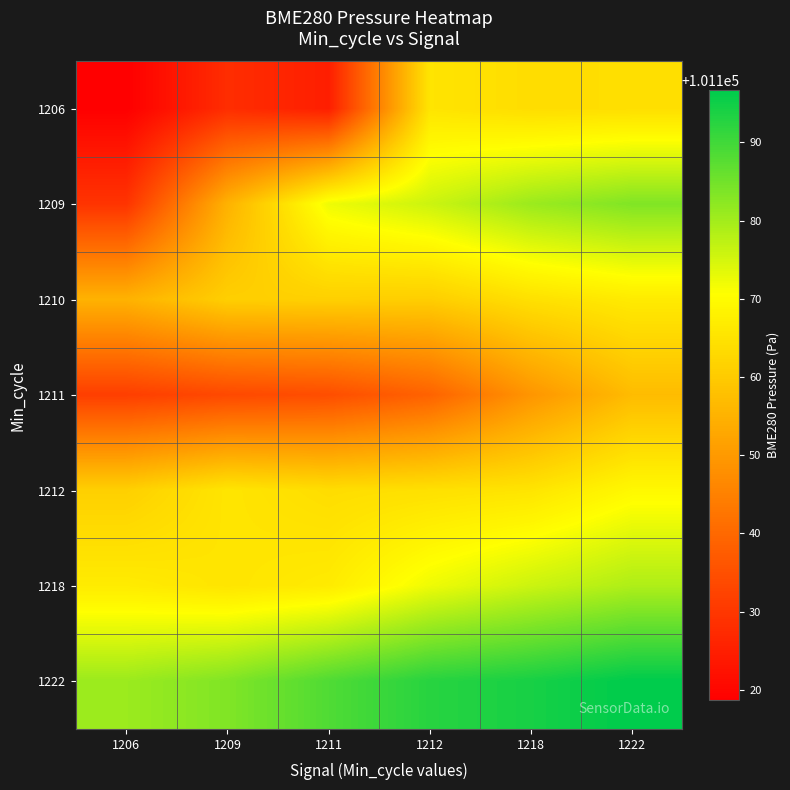

How many series are shown in this chart?

7